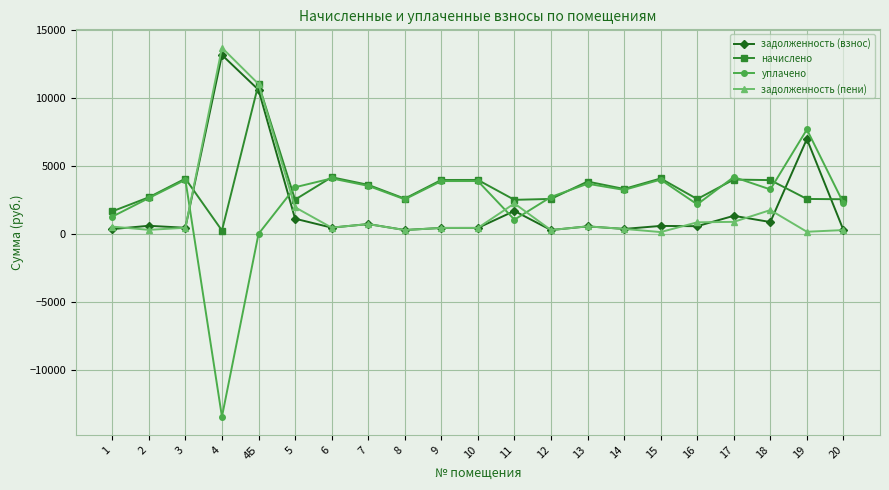

Which series has the widest spread of values?

уплачено